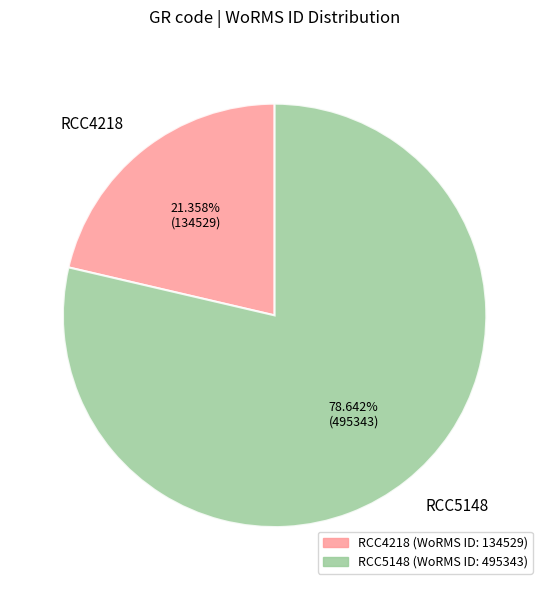

How much of the chart is everything except RCC4218?

78.6%